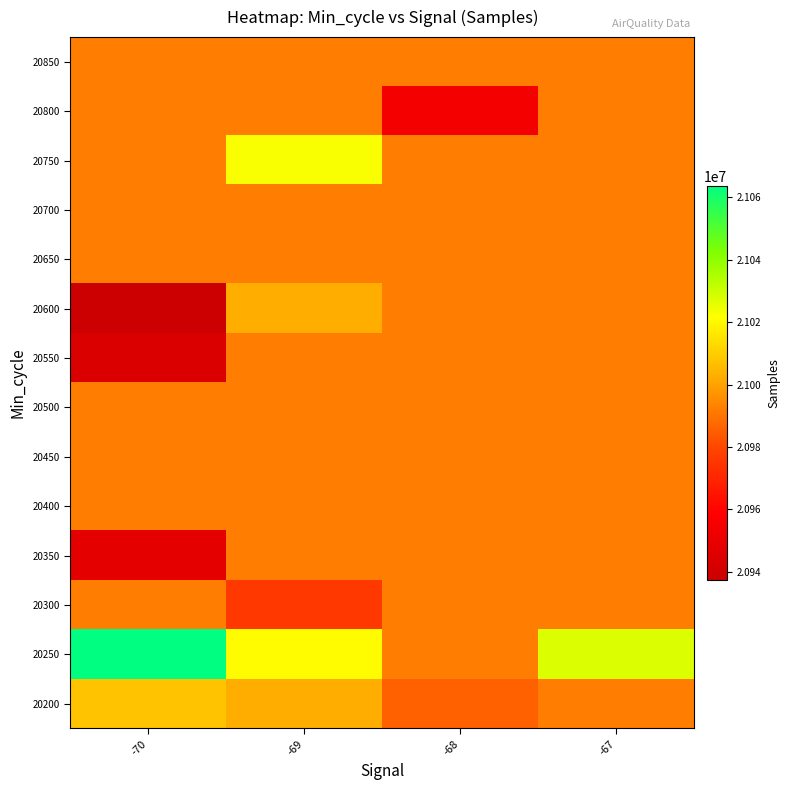

At -69, list the series in order from largest to smallest.

20750, 20250, 20200, 20600, 20350, 20400, 20450, 20500, 20550, 20650, 20800, 20850, 20700, 20300